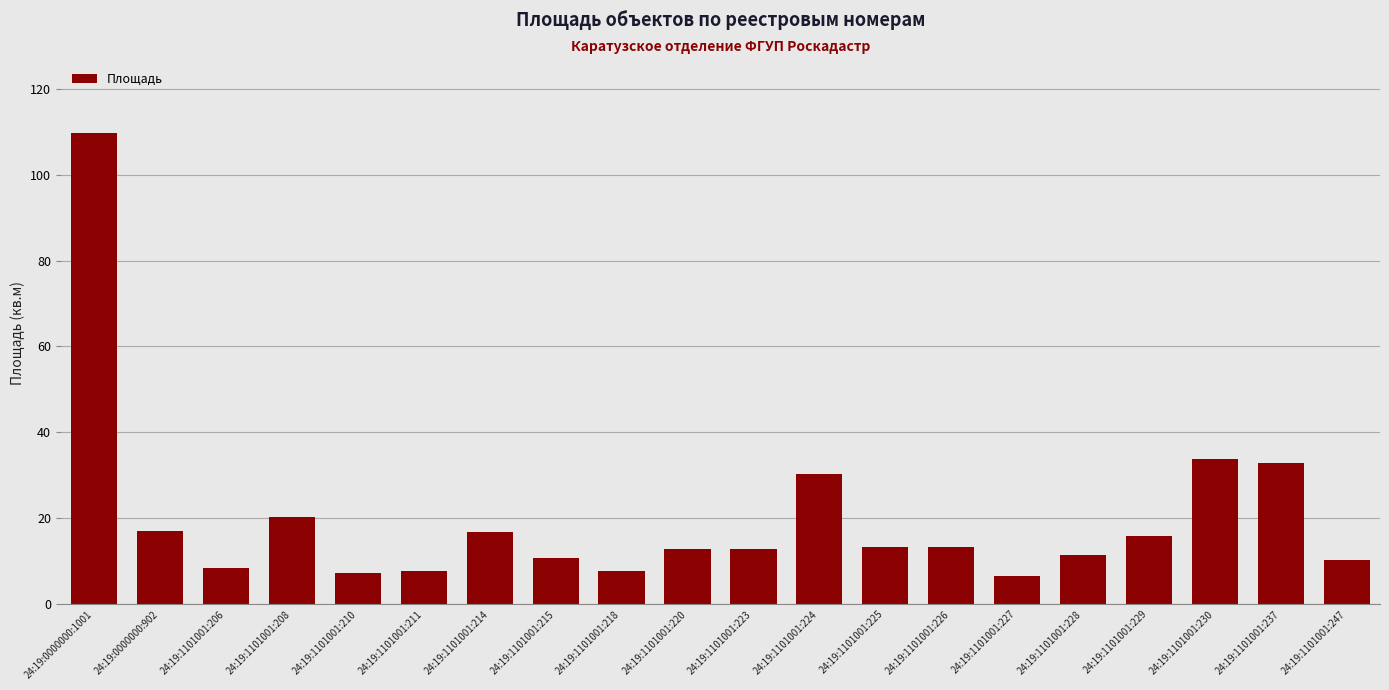

Count the number of categories in the chart.

20